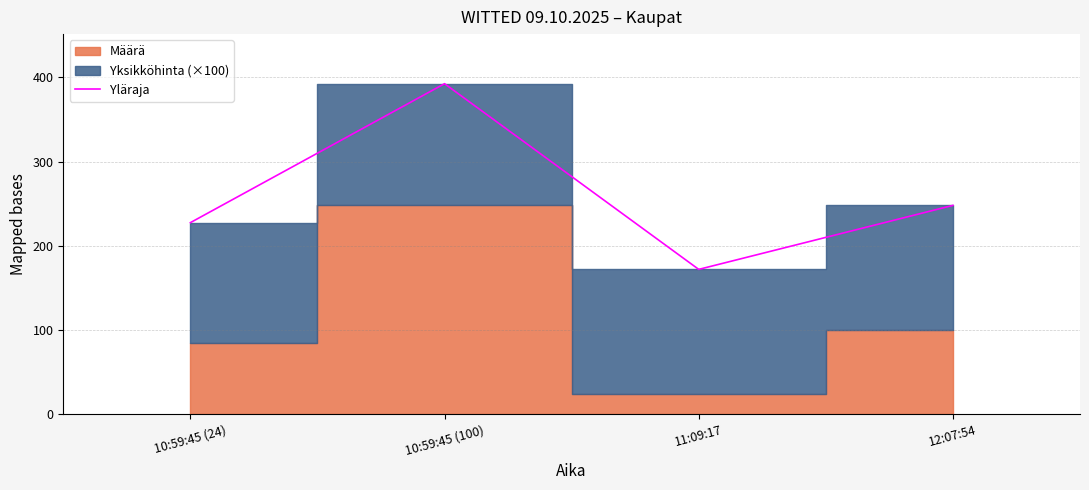

What is the change in value from 10:59:45 (24) to 12:07:54?

+20.5